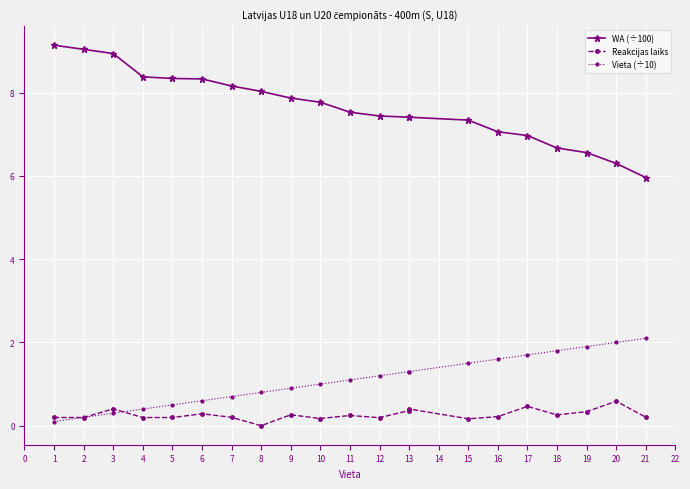

What is the average value of the WA (÷100) series?

7.7